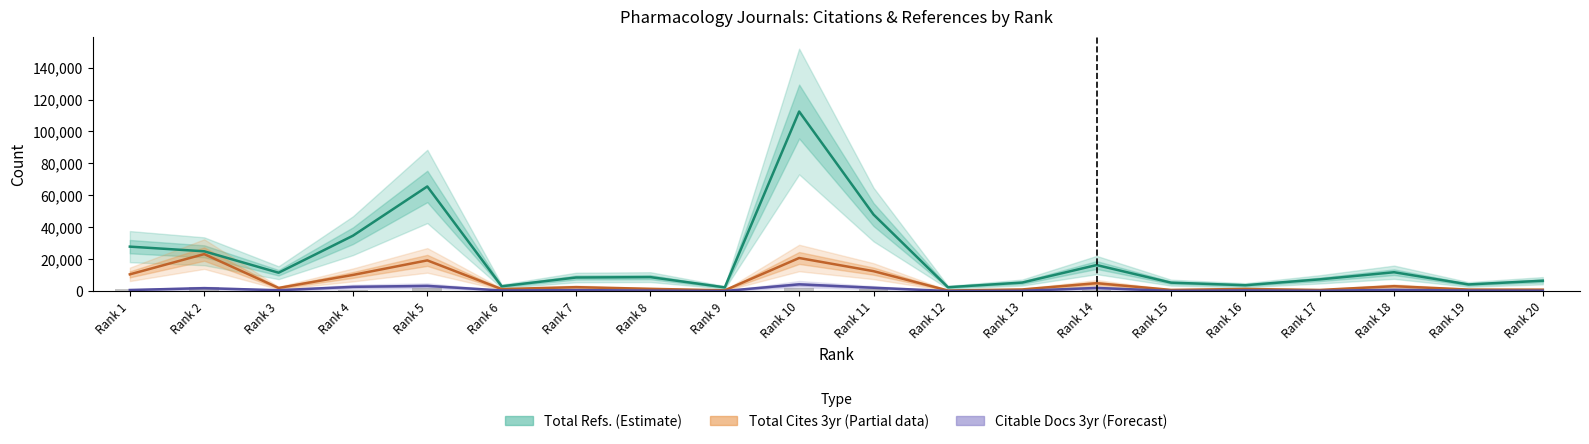

What is the difference between the maximum and minimum values in the Total Cites (3years) series?

22790